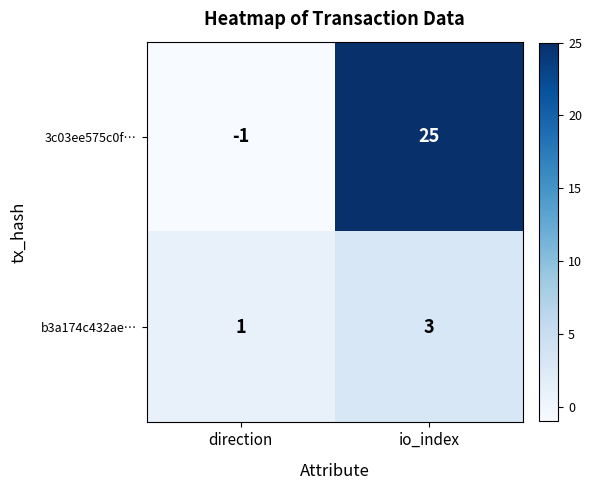

What is the total value across all series at io_index?

28